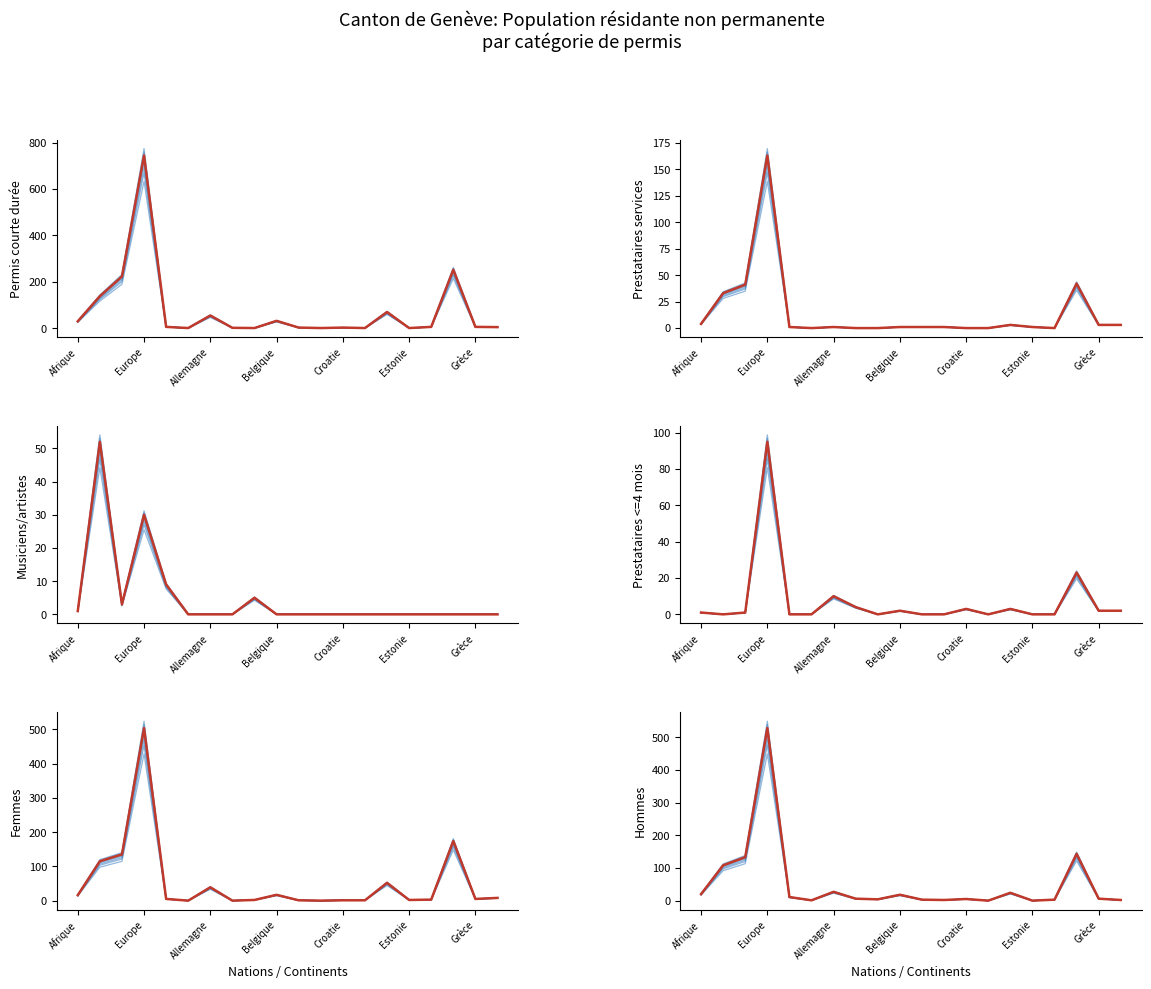

Which has a higher value, Finlande or Croatie?

Finlande